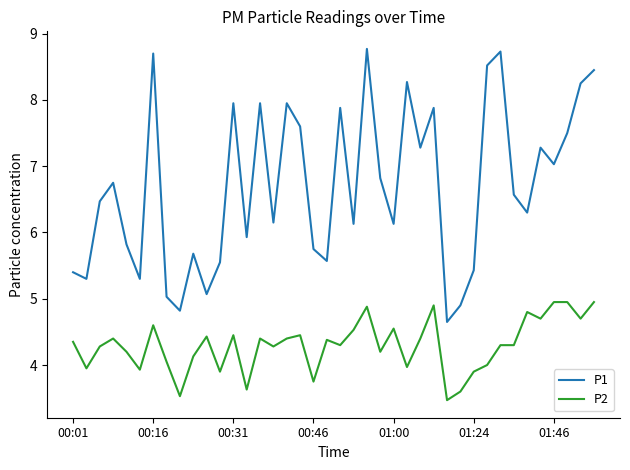

True or false: P2 and P1 intersect in this chart.

False